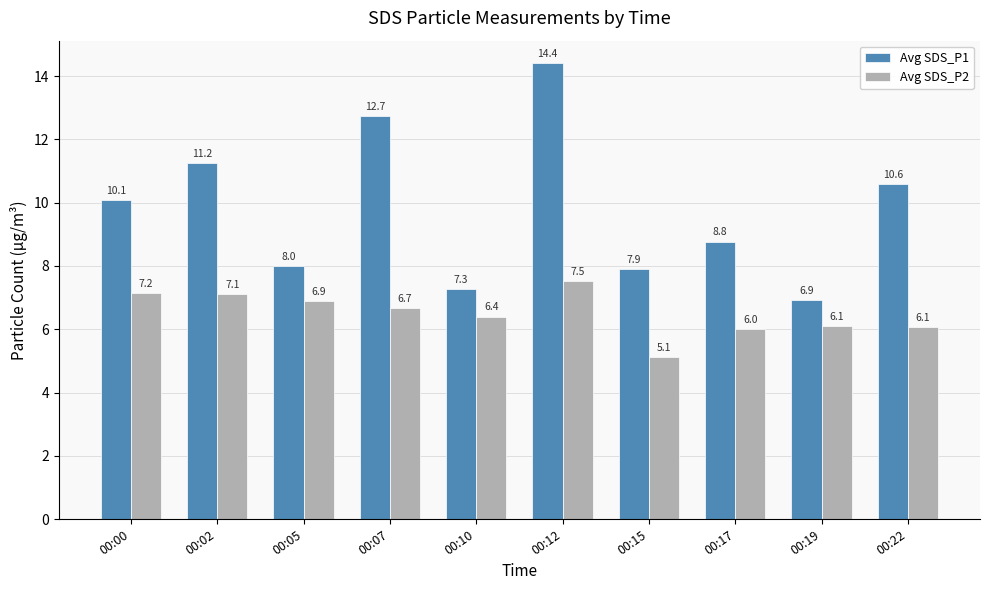

Rank the series by their average value, from highest to lowest.

Avg SDS_P1, Avg SDS_P2